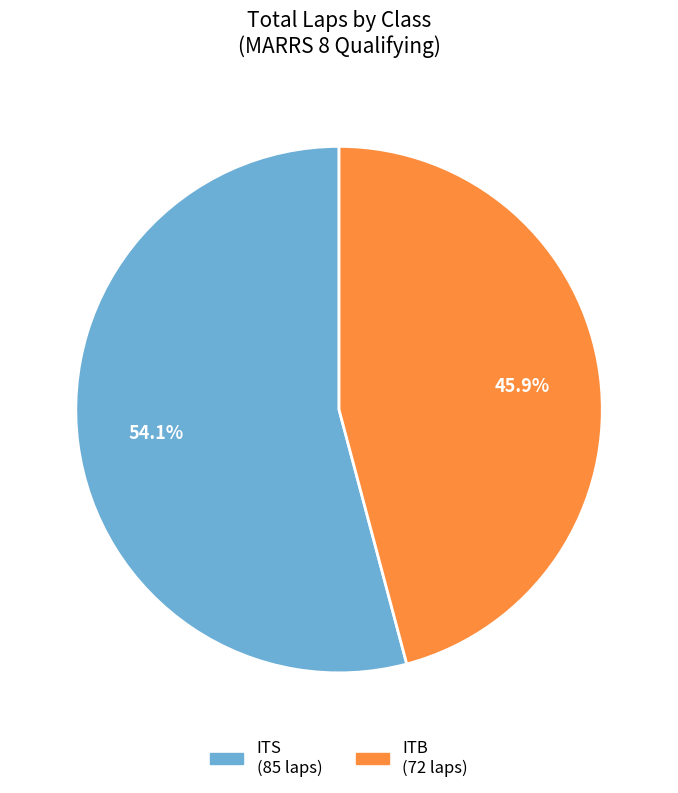

Between ITB and ITS, which is larger?

ITS